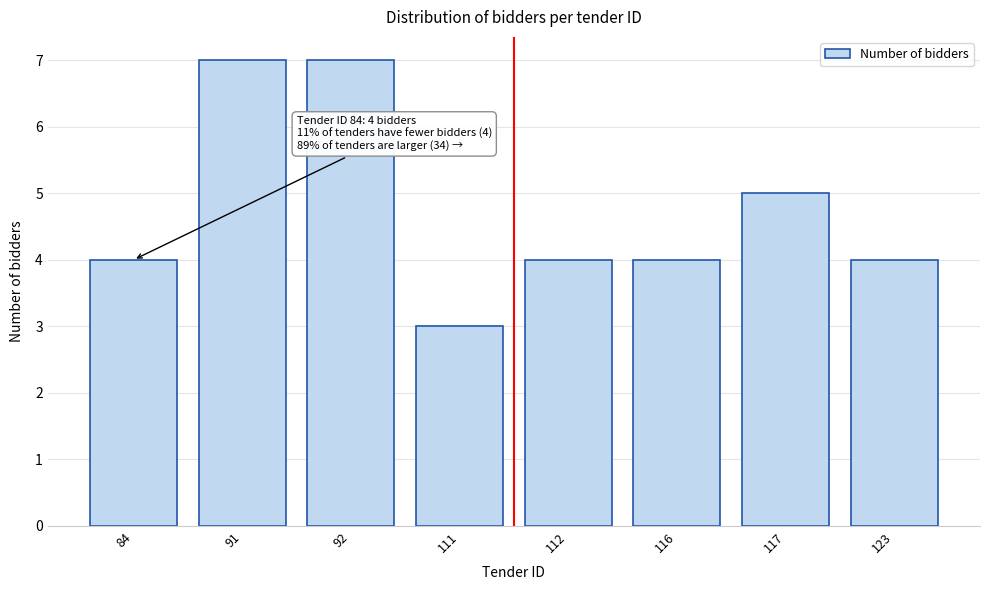

Reading left to right, extract all data points from this chart.

84=4	91=7	92=7	111=3	112=4	116=4	117=5	123=4